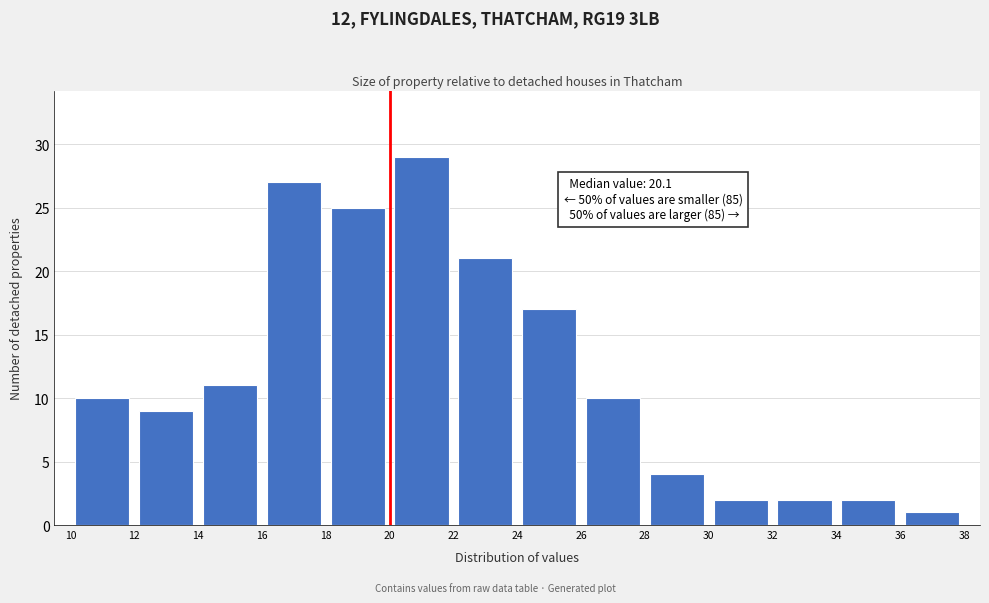

Which range on the x-axis has the tallest bar?

20 to 22